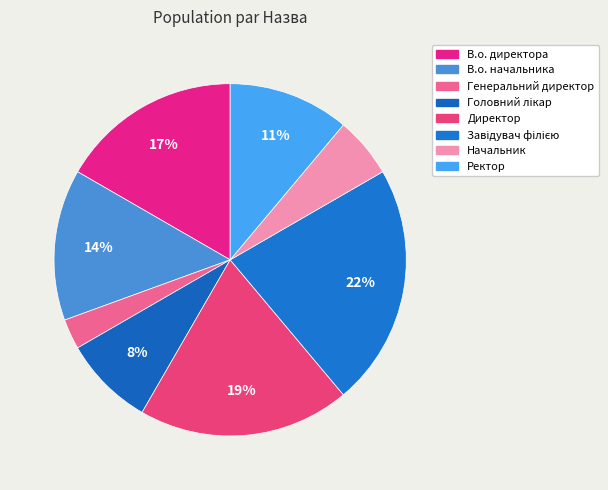

To the nearest percent, what portion does Директор represent?

19%